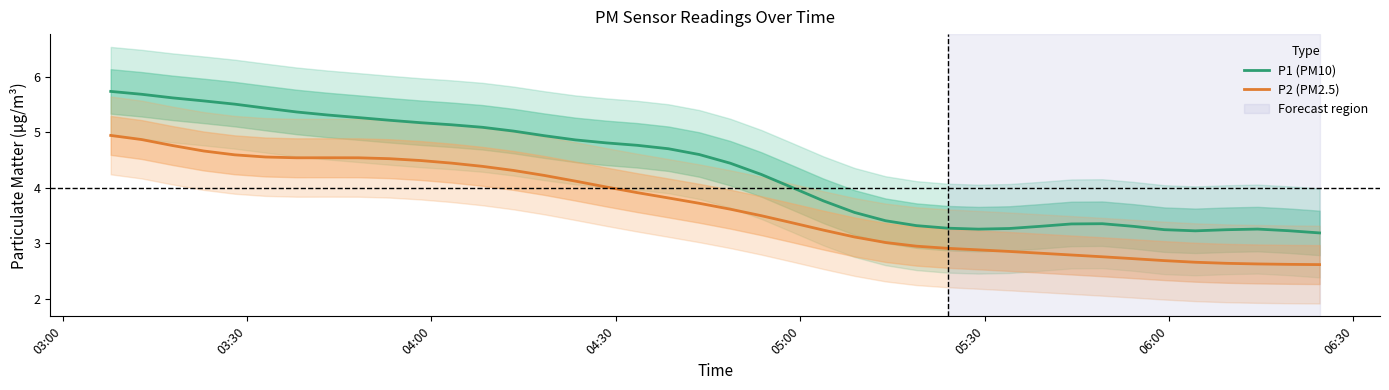

True or false: P1 (PM10) and P2 (PM2.5) cross at least once.

False